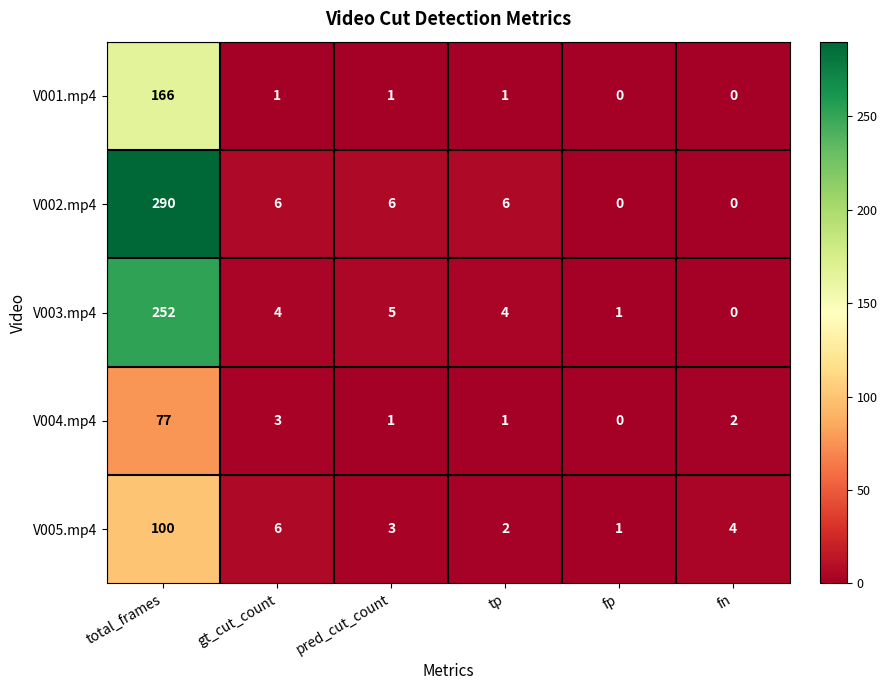

Where does the V003.mp4 series first go above 4?

total_frames